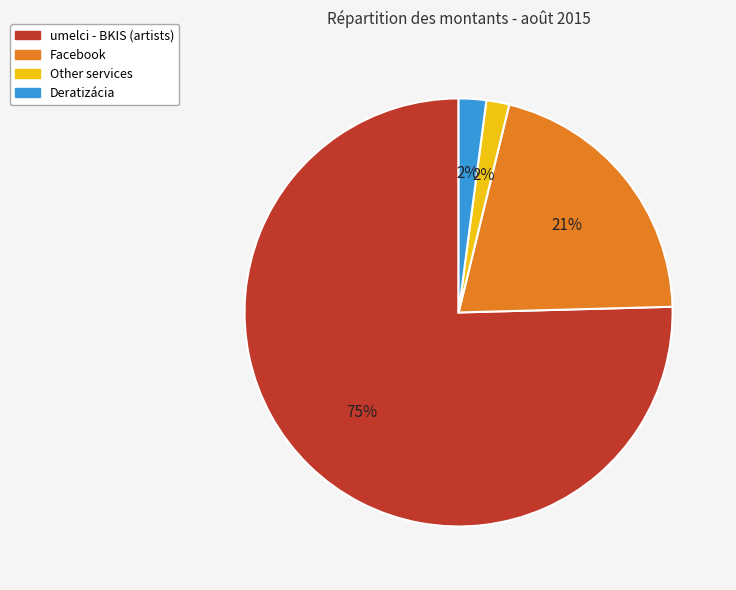

To the nearest percent, what is the average slice percentage?

25%